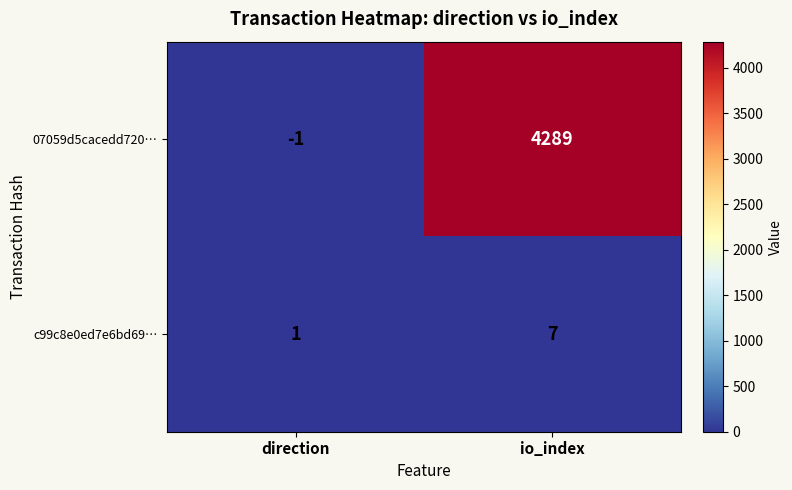

At which category does the chart reach its peak across all series?

io_index